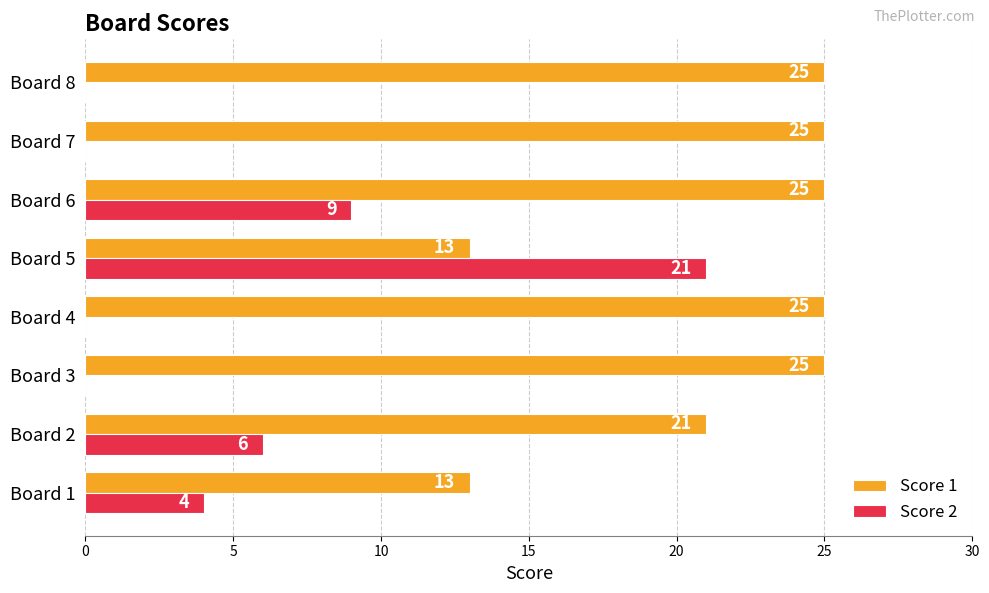

What is the maximum value for Score 2?

21